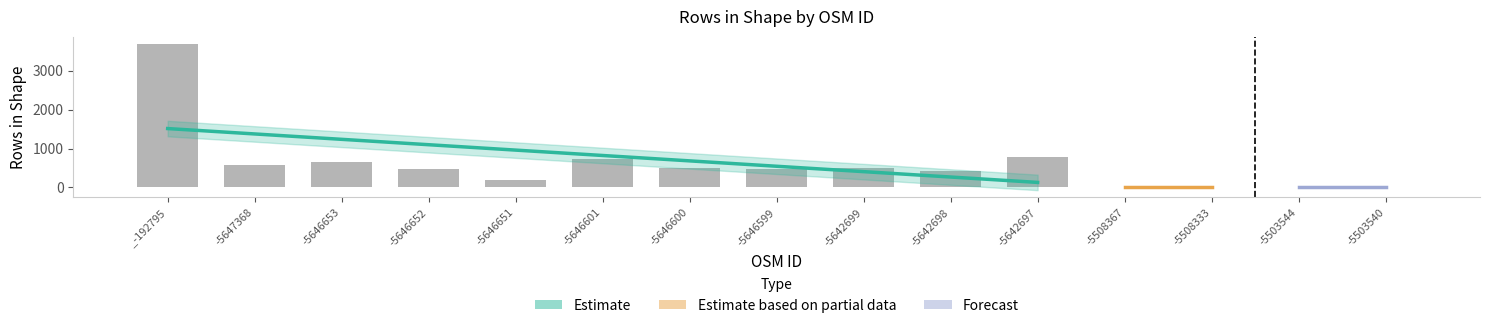

The value at osm_-5646651 is 84. True or false?

False